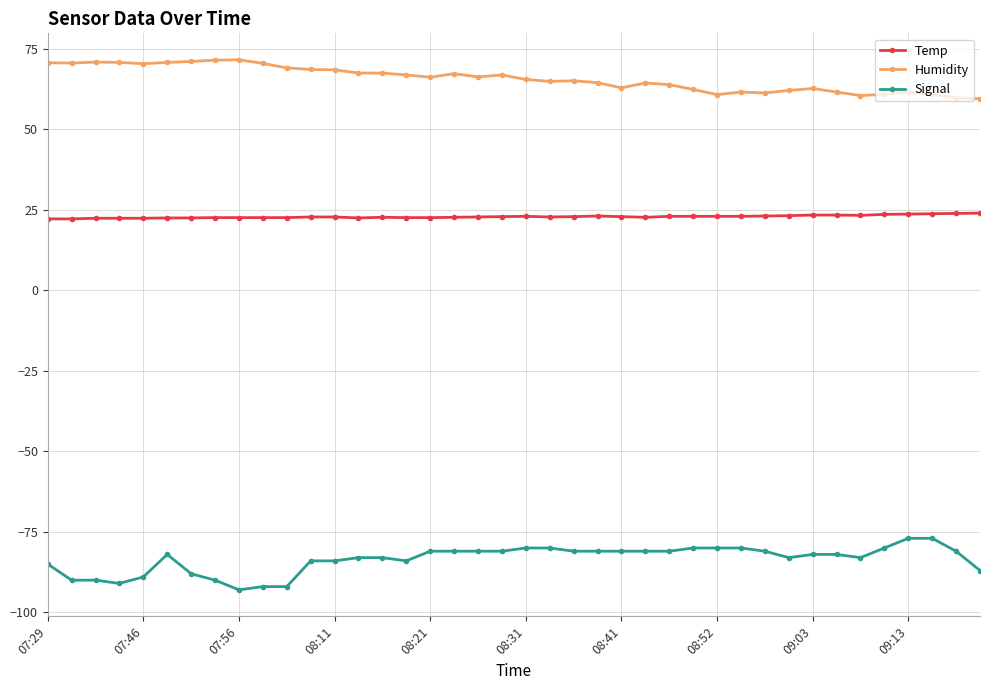

True or false: Humidity has more than 1 points higher than both neighbors.

True